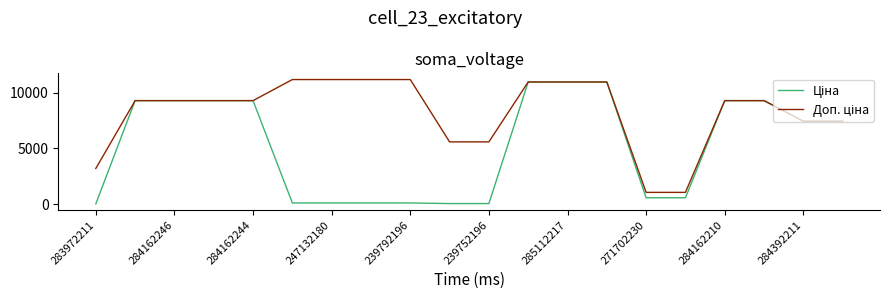

What is the maximum value shown in the chart?

11182.0